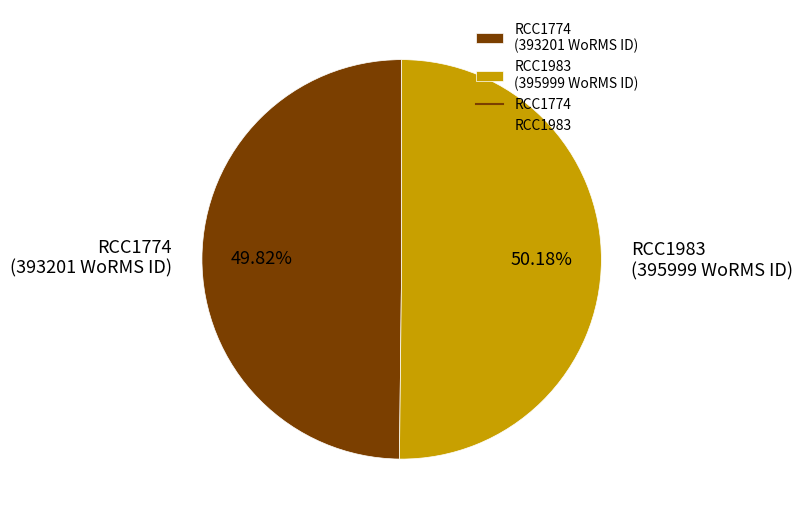

Combined, do RCC1774 and RCC1983 account for over 50%?

Yes